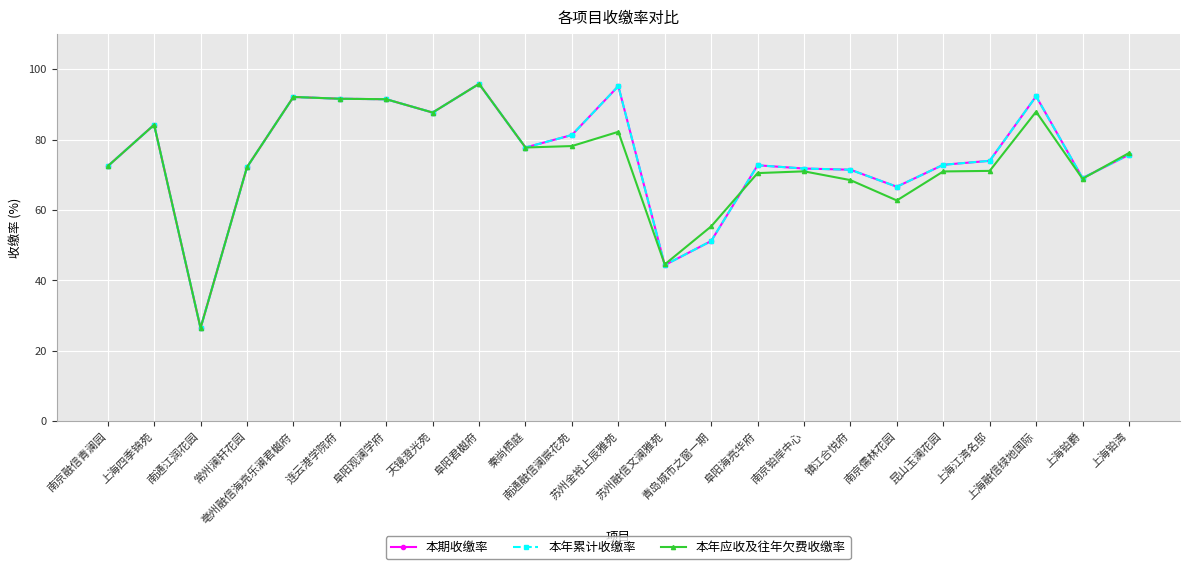

Read the 本年应收及往年欠费收缴率 value at 阜阳观澜学府.

91.5